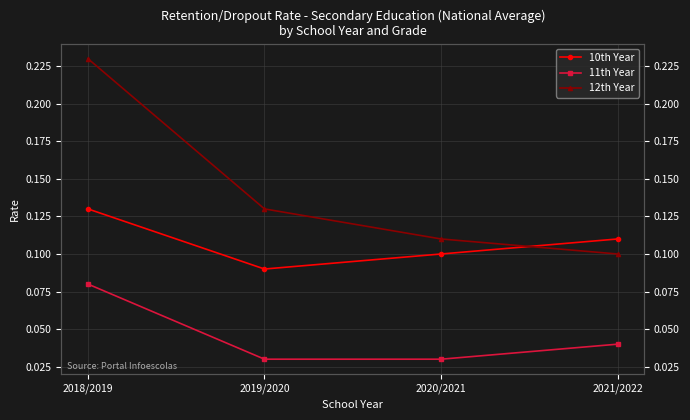

What is the total value across all series at 2020/2021?

0.2